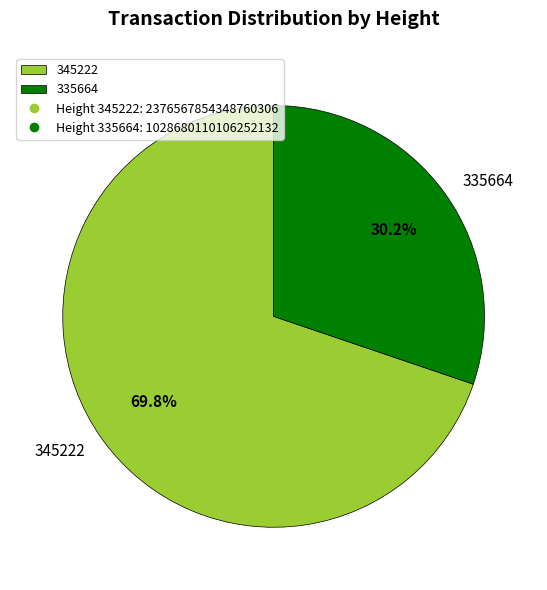

The 335664 slice represents 30% of the pie. True or false?

True